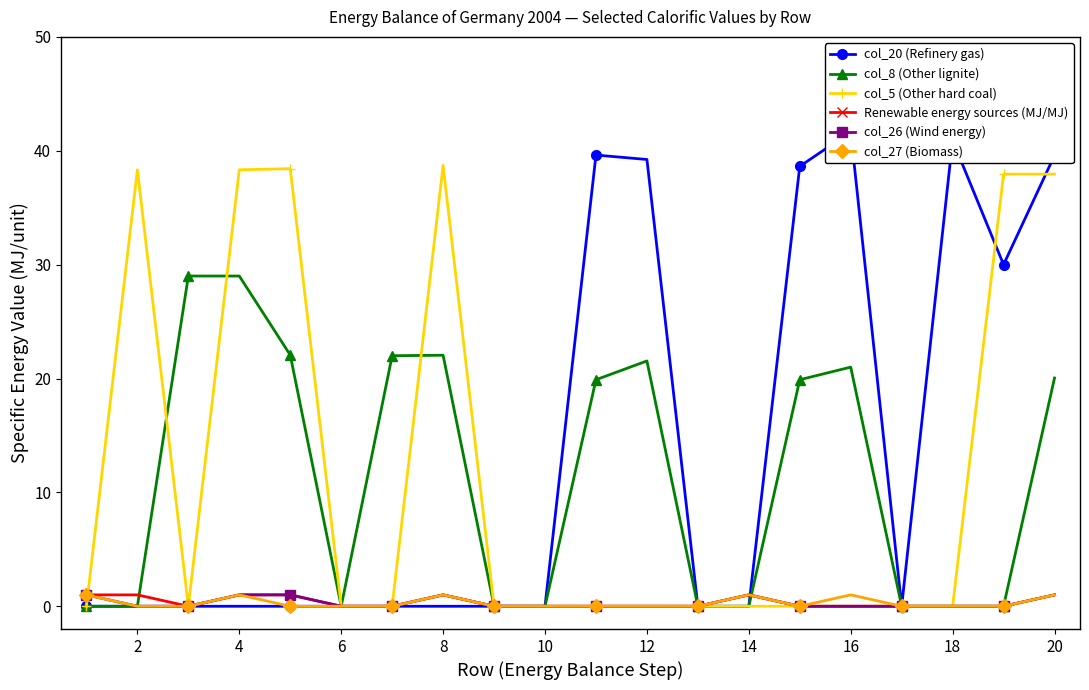

Is this an area chart (filled region under the line)?

No